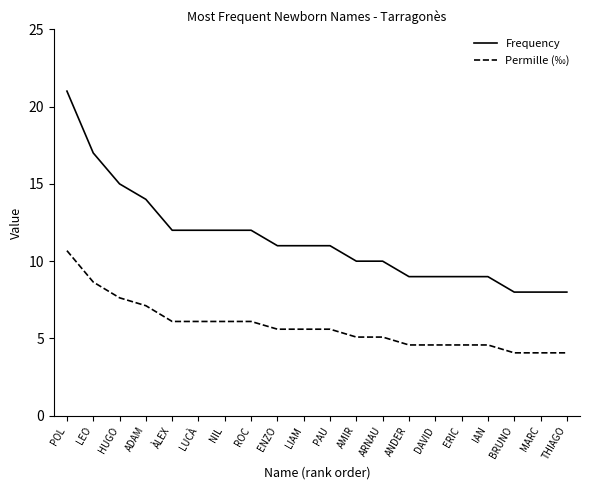

List the series in order of their peak value, lowest first.

Permille (‰), Frequency